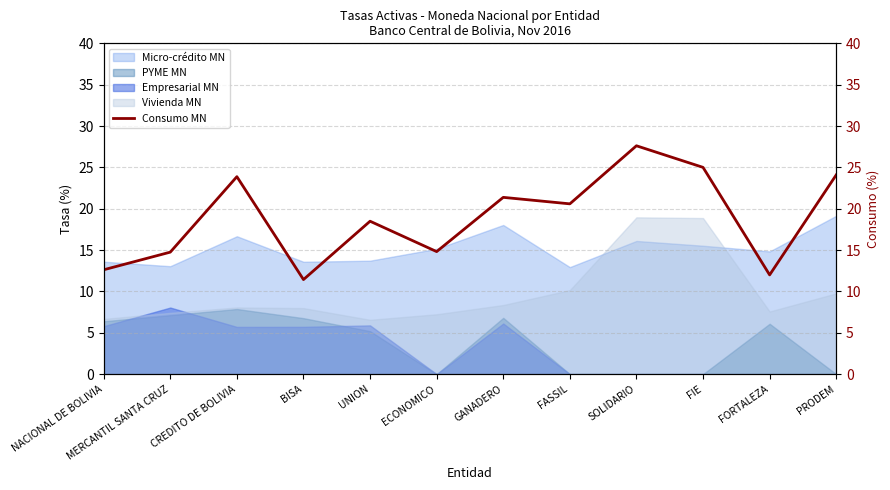

What is the maximum value shown in the chart?

27.6